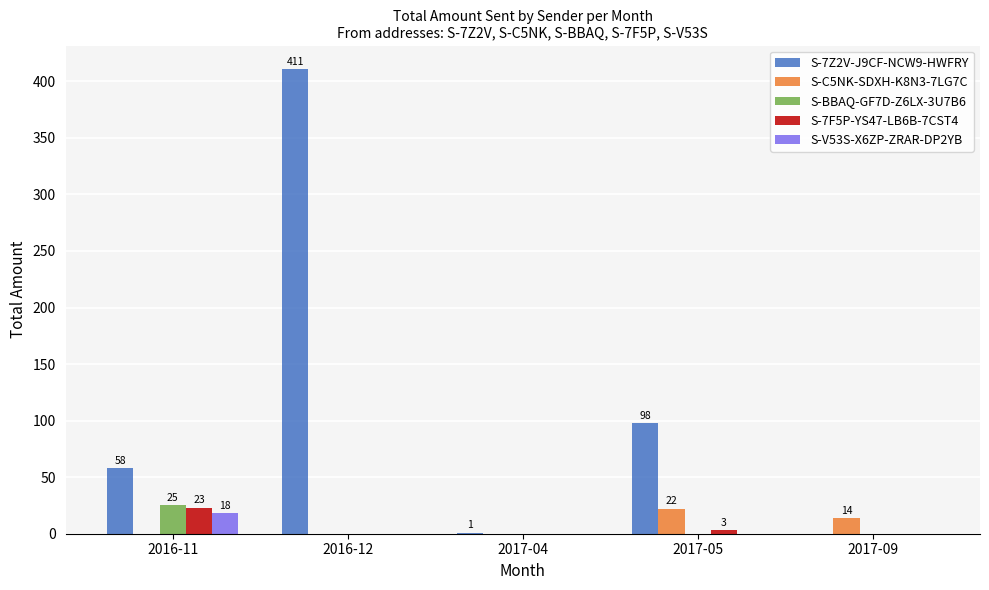

What is the maximum value for S-7Z2V-J9CF-NCW9-HWFRY?

411.1